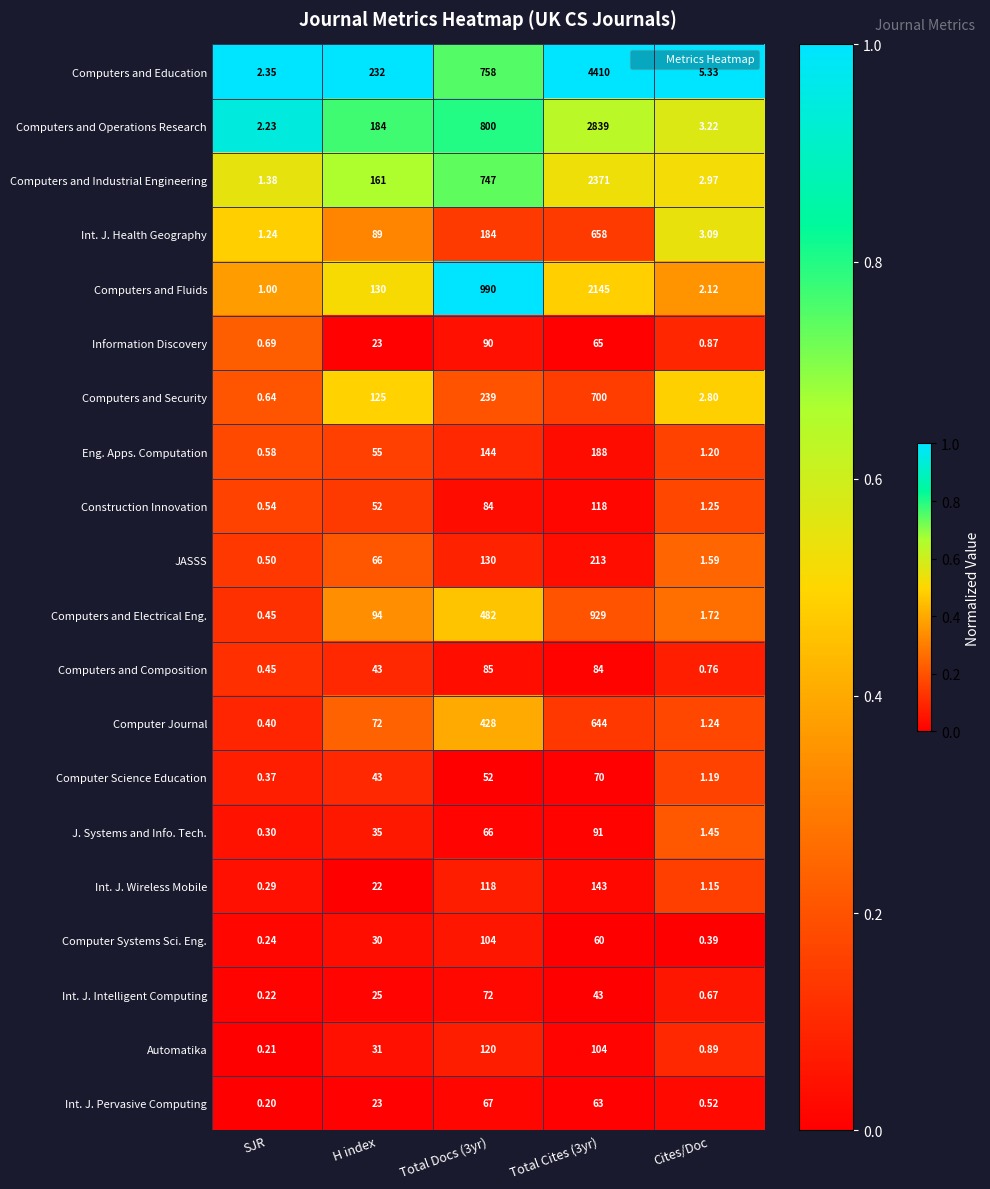

Which series has the widest spread of values?

Computers and Education